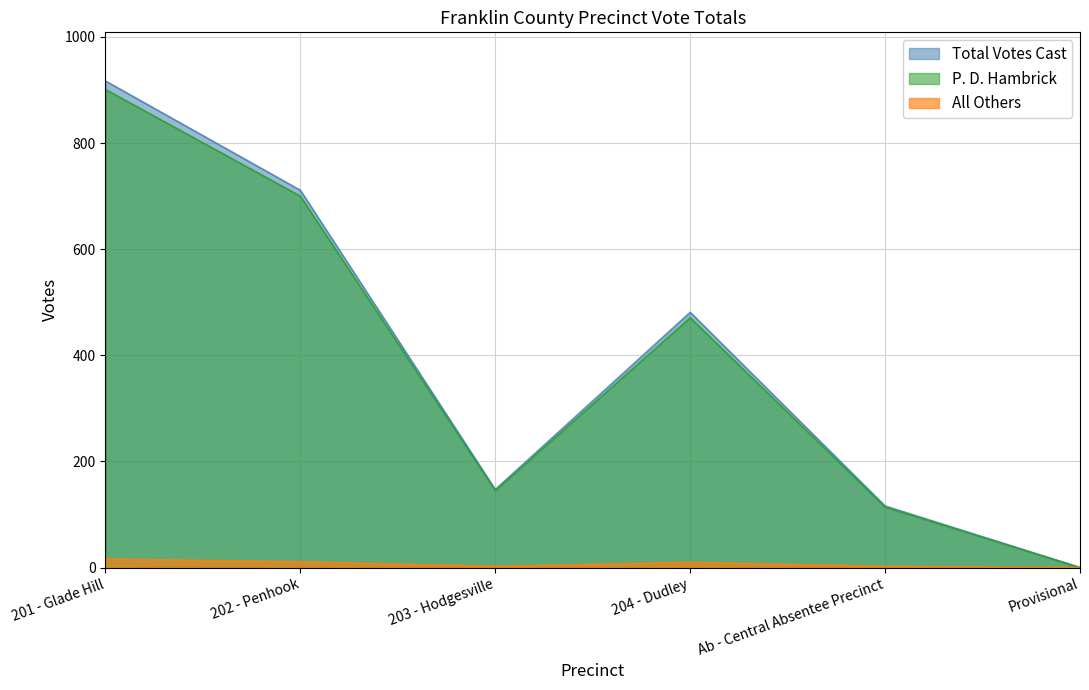

Where is the first local minimum for All Others?

203 - Hodgesville